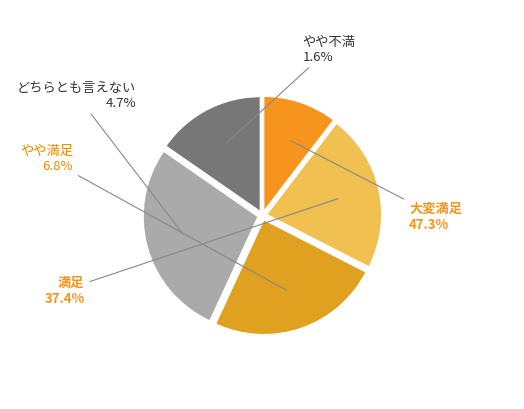

Is it true that 24 is 3% of the pie?

True